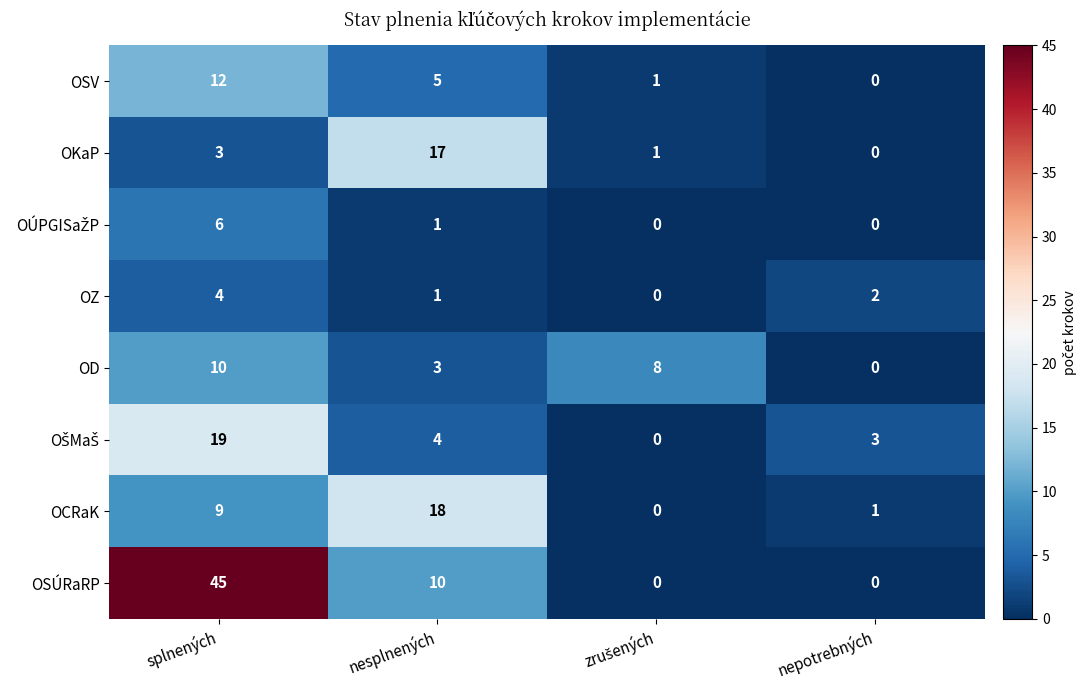

How many series are shown in this chart?

8